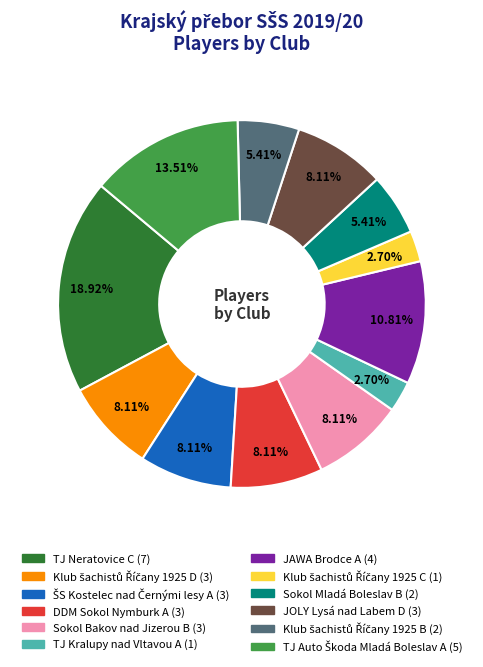

Is there any slice that represents more than half of the pie?

No